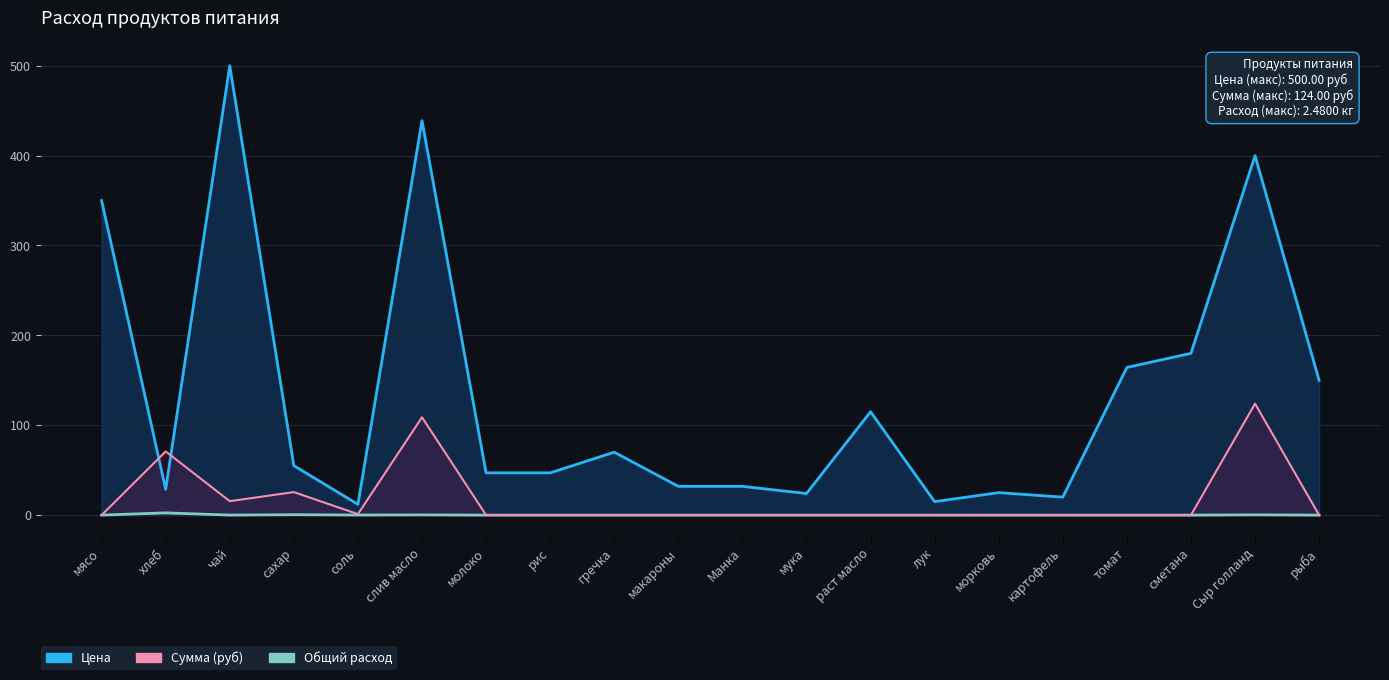

What is the value of the Сумма (руб) point at the 4th from the left?

25.6